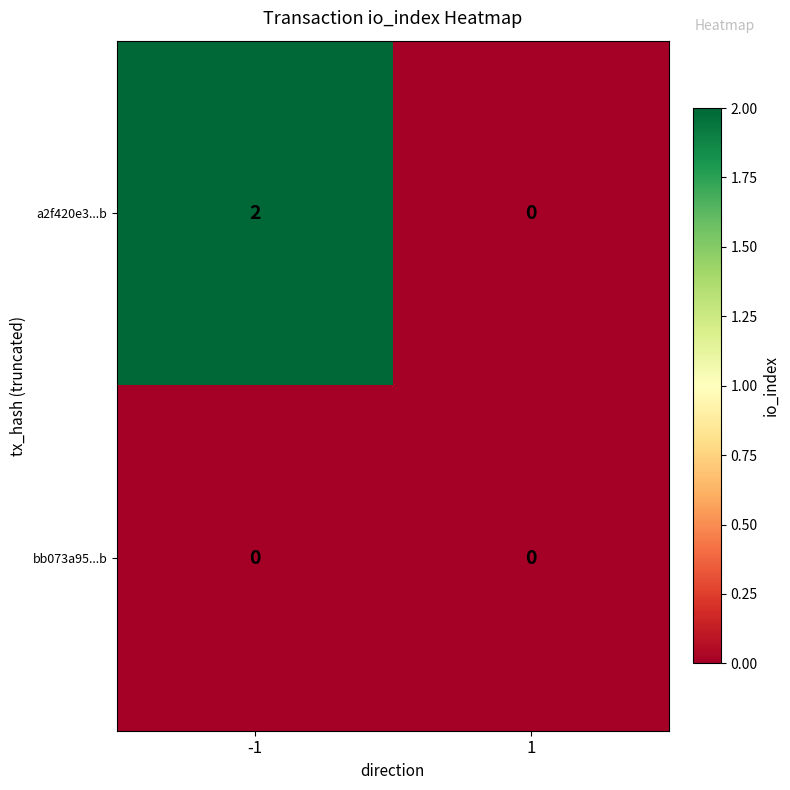

Reading right to left, list all the values displayed in this chart.

a2f420e3...b: 0	2
bb073a95...b: 0	0